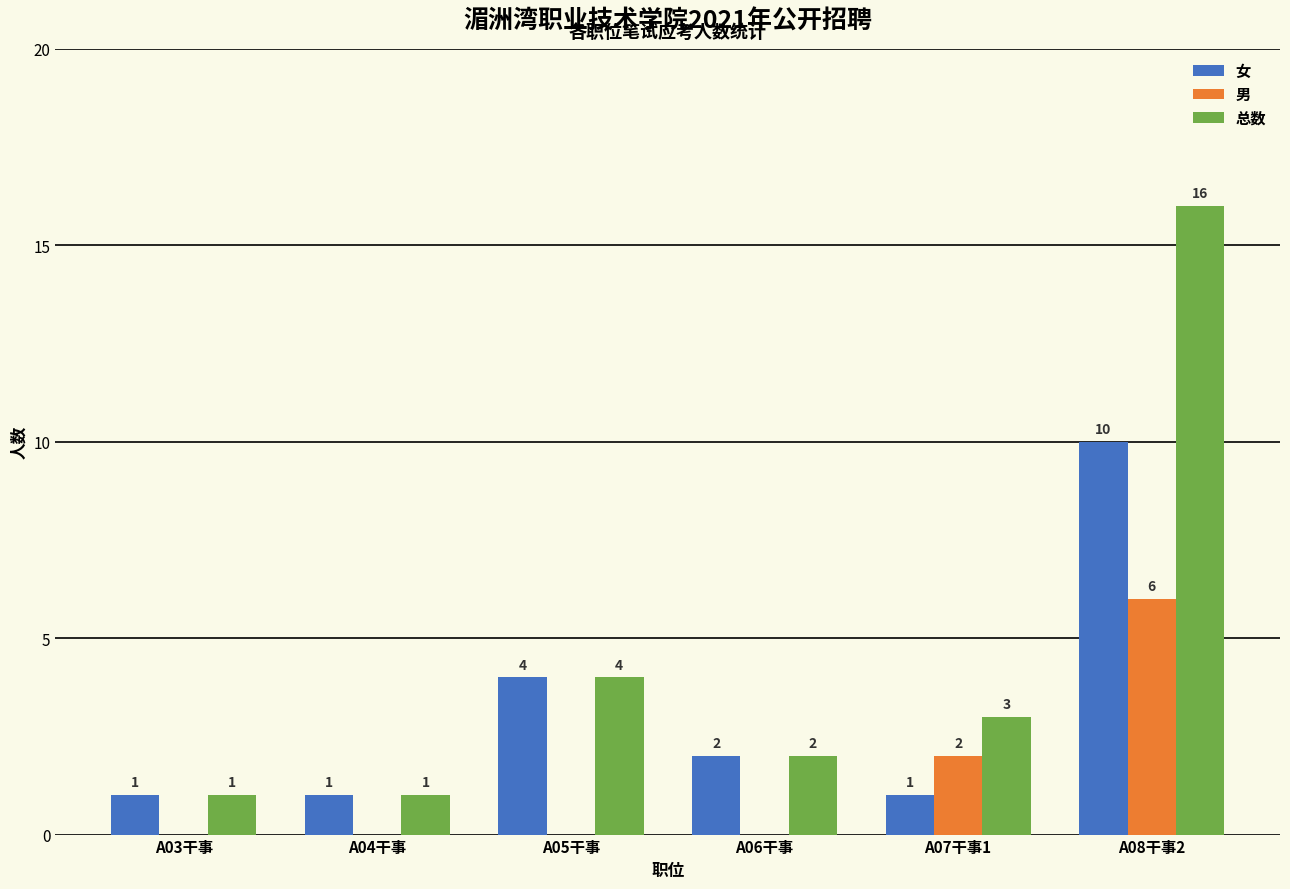

Which series changed the most between A04干事 and A08干事2?

总数